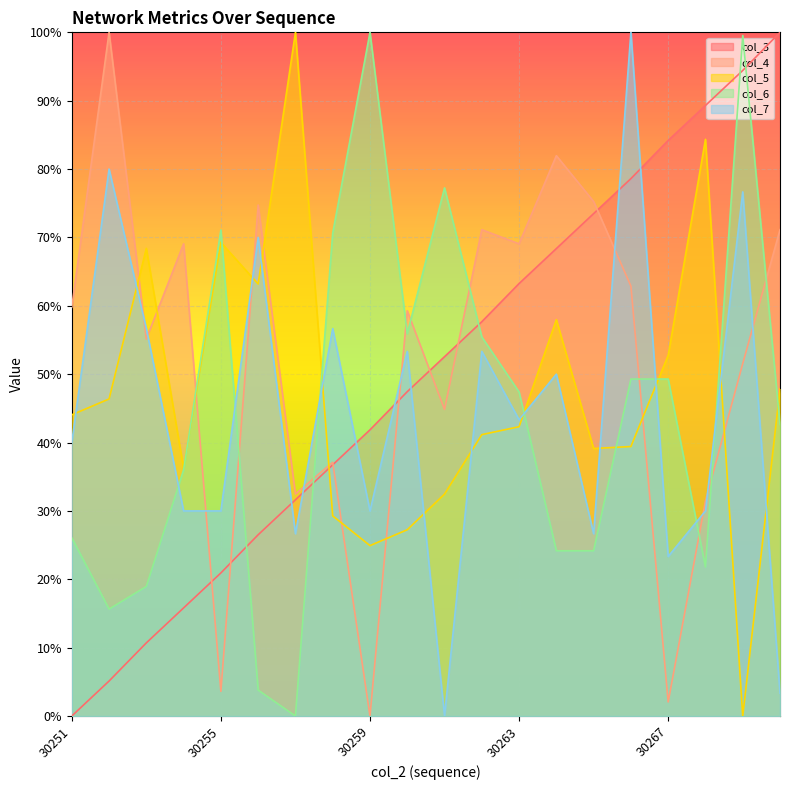

What is the value of the col_5 point at the 14th from the left?

58.0